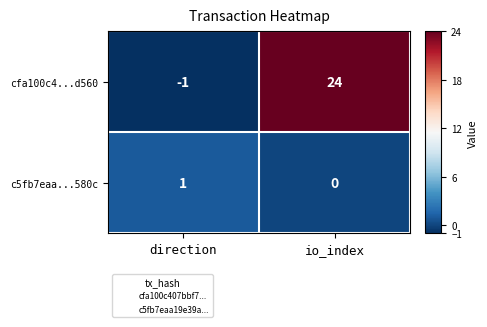

Rank the series by their average value, from highest to lowest.

cfa100c4...d560, c5fb7eaa...580c